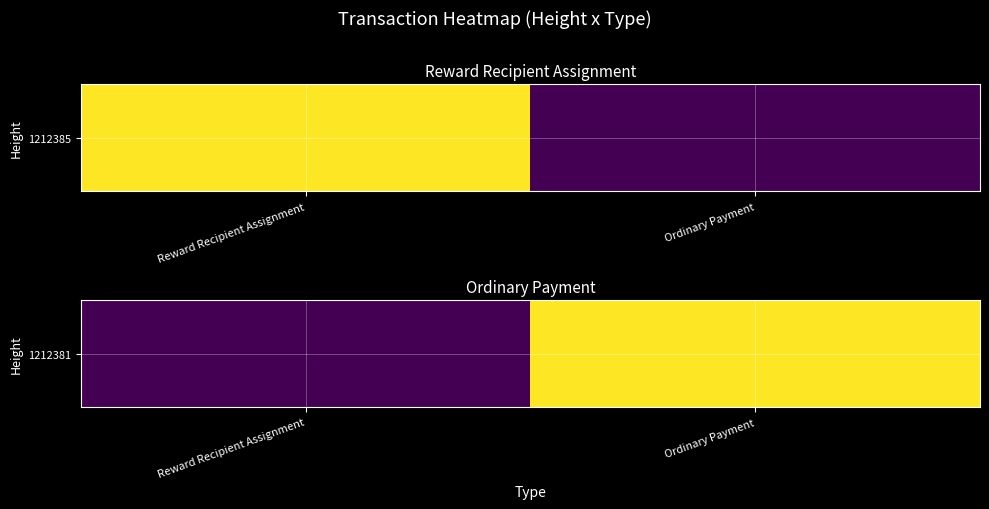

What is the greatest value displayed?

2493827583500377088